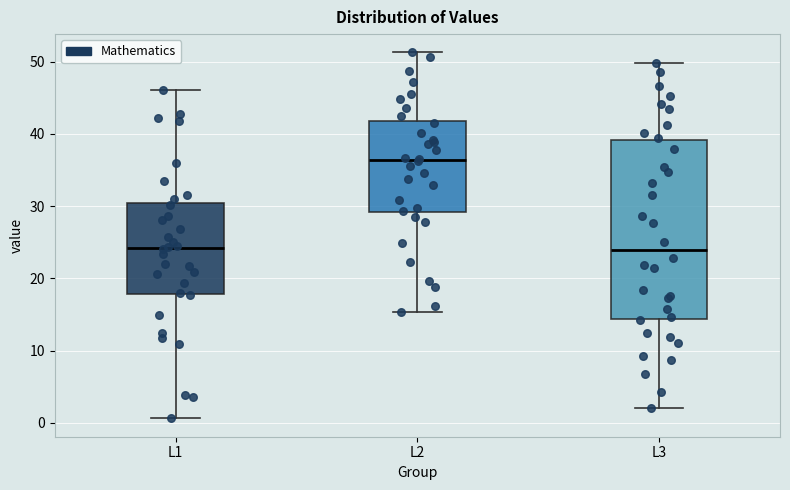

Which box's median line is the highest?

L2